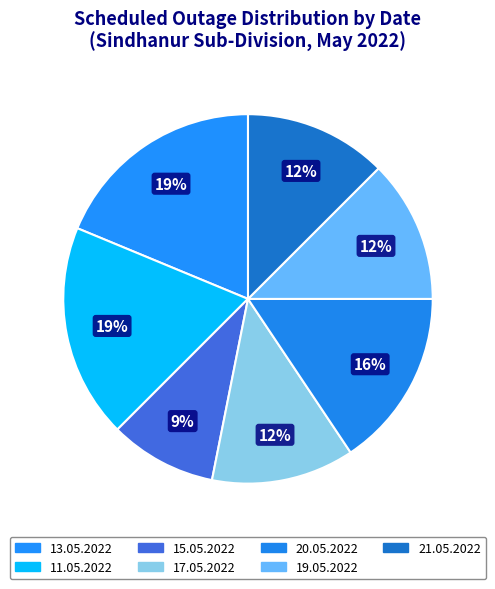

What is the ratio of the value at 21.05.2022 to the value at 20.05.2022?

0.8